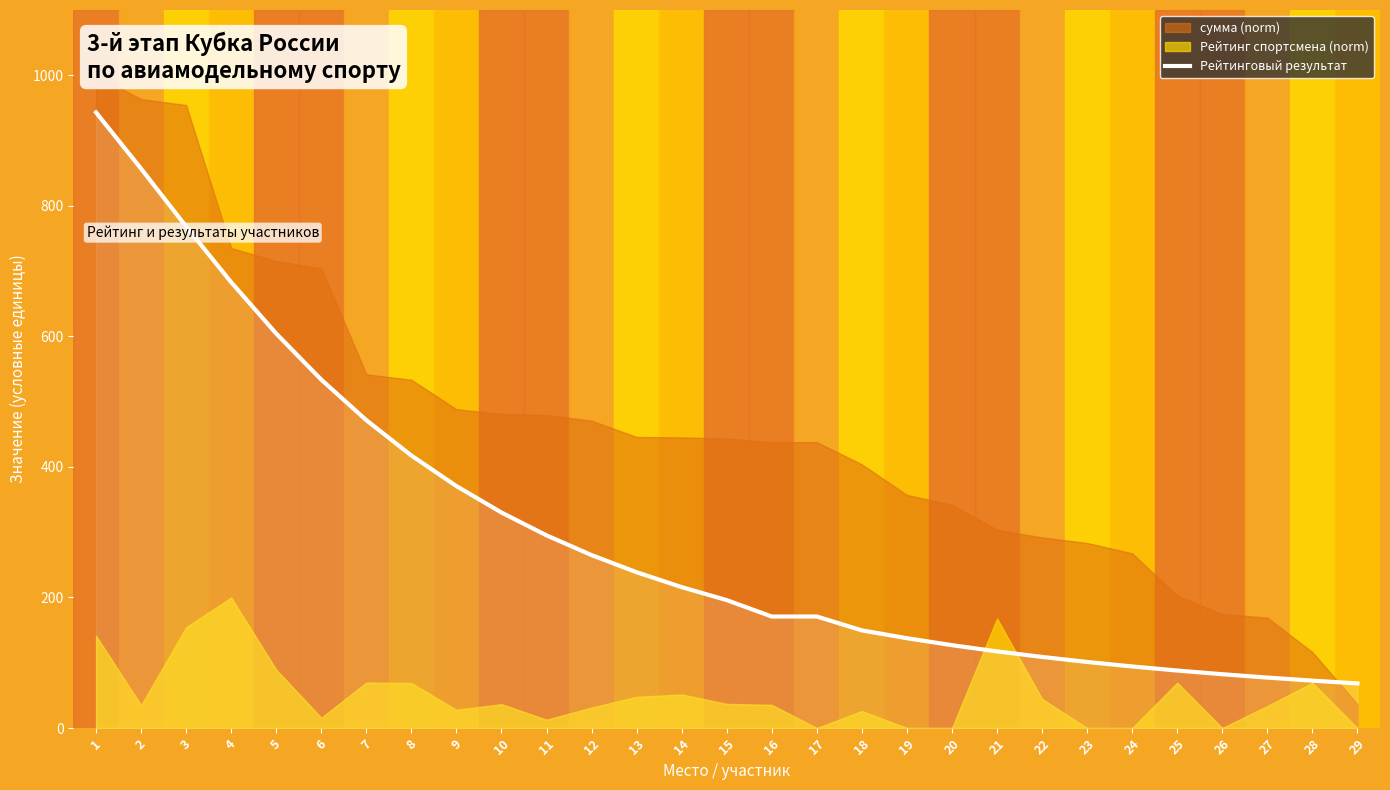

Between 18 and 4, which is larger?

4